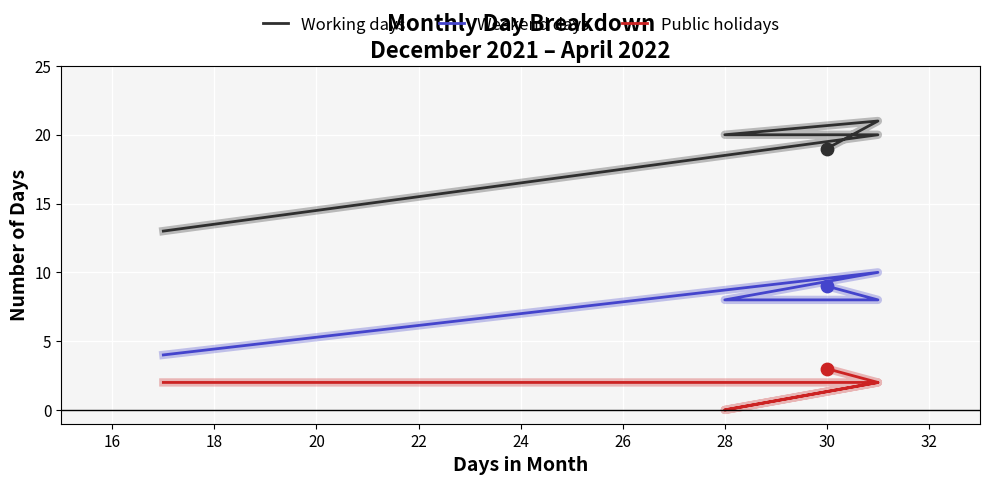

Which series reaches the minimum Y coordinate?

Public holidays